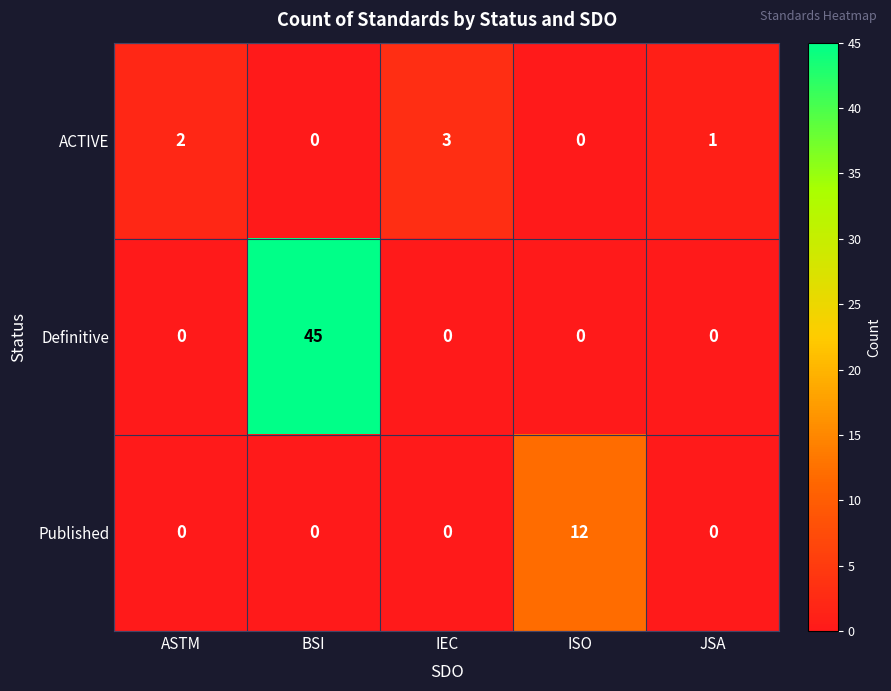

What is the total value across all series at ASTM?

2